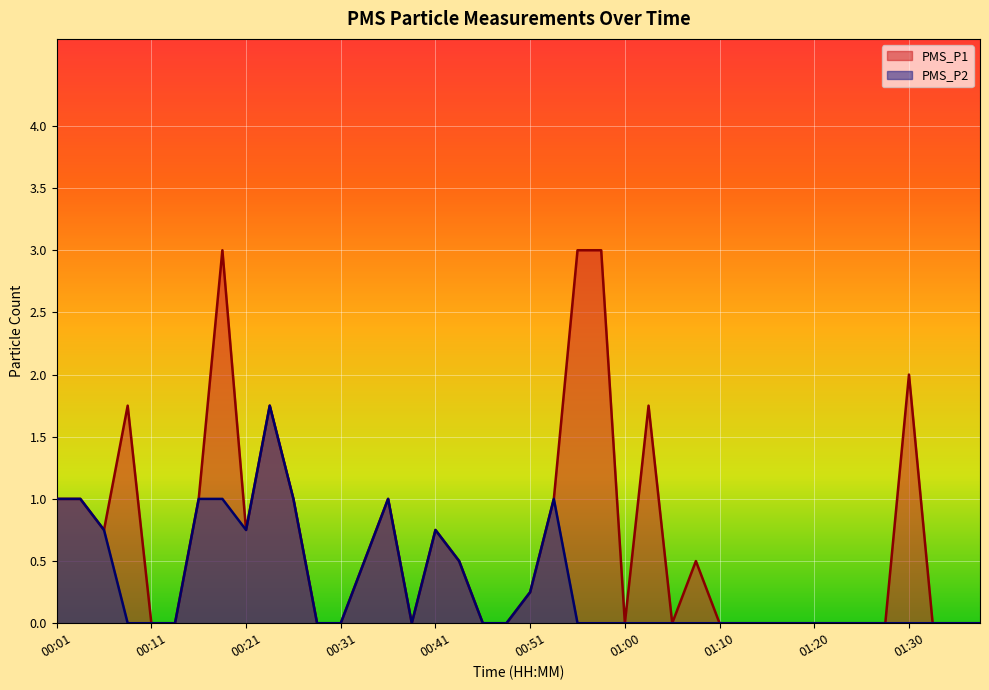

Where is PMS_P1 nearest to the value 1?

00:01